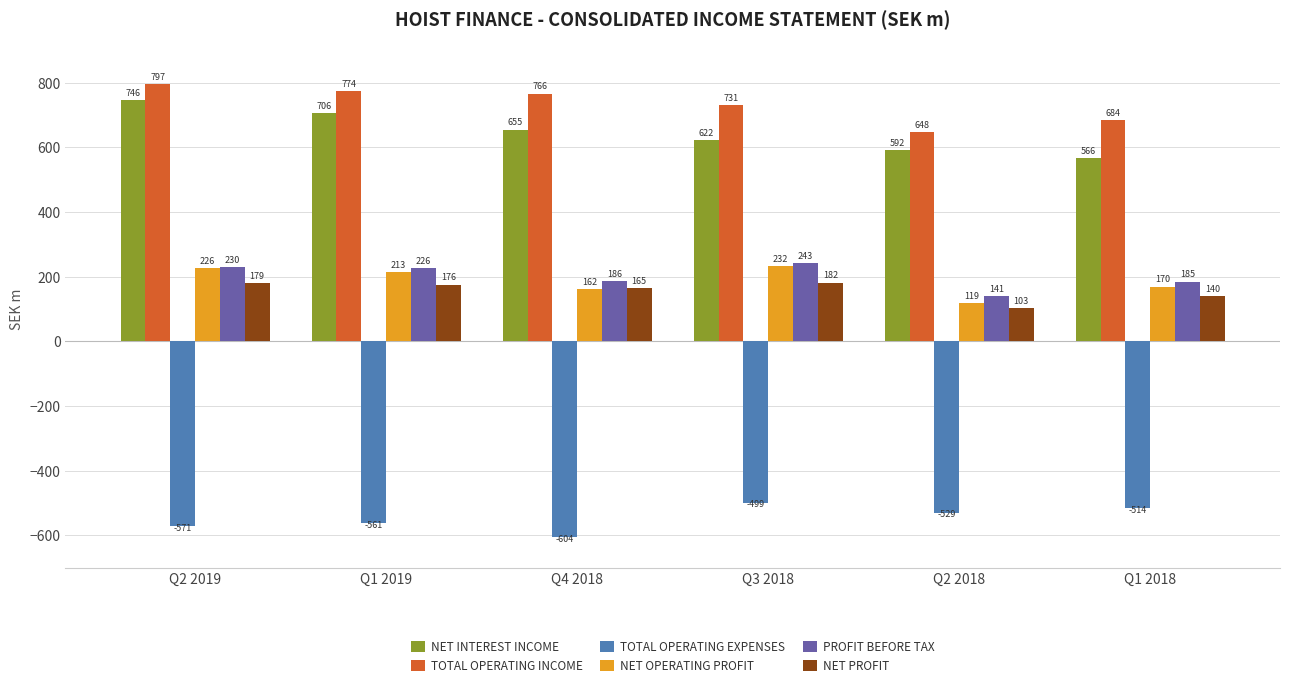

What is the spread (max minus min) of values at Q4 2018?

1370.7